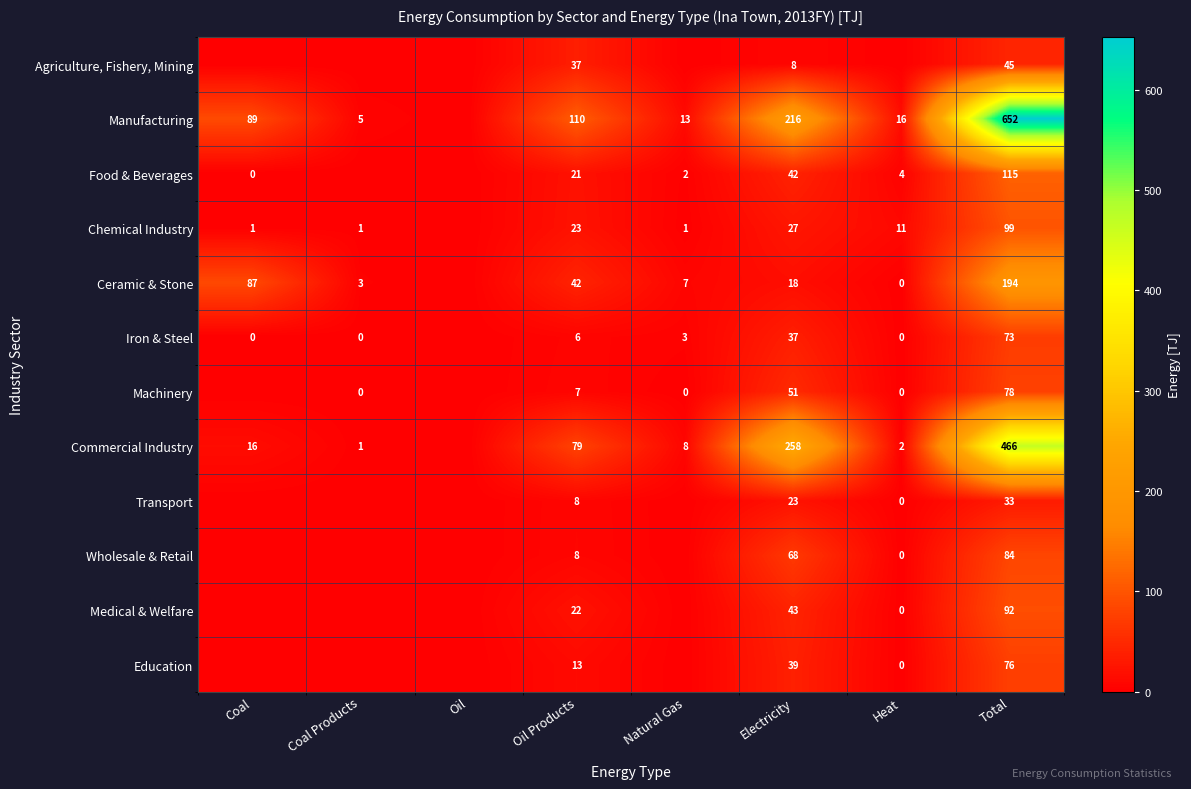

What is the sum of the Food & Beverages values at Heat and Natural Gas?

6